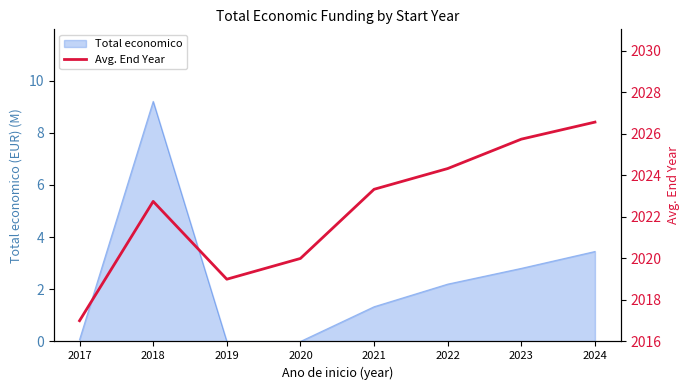

Where is Total economico nearest to the value 4?

2024